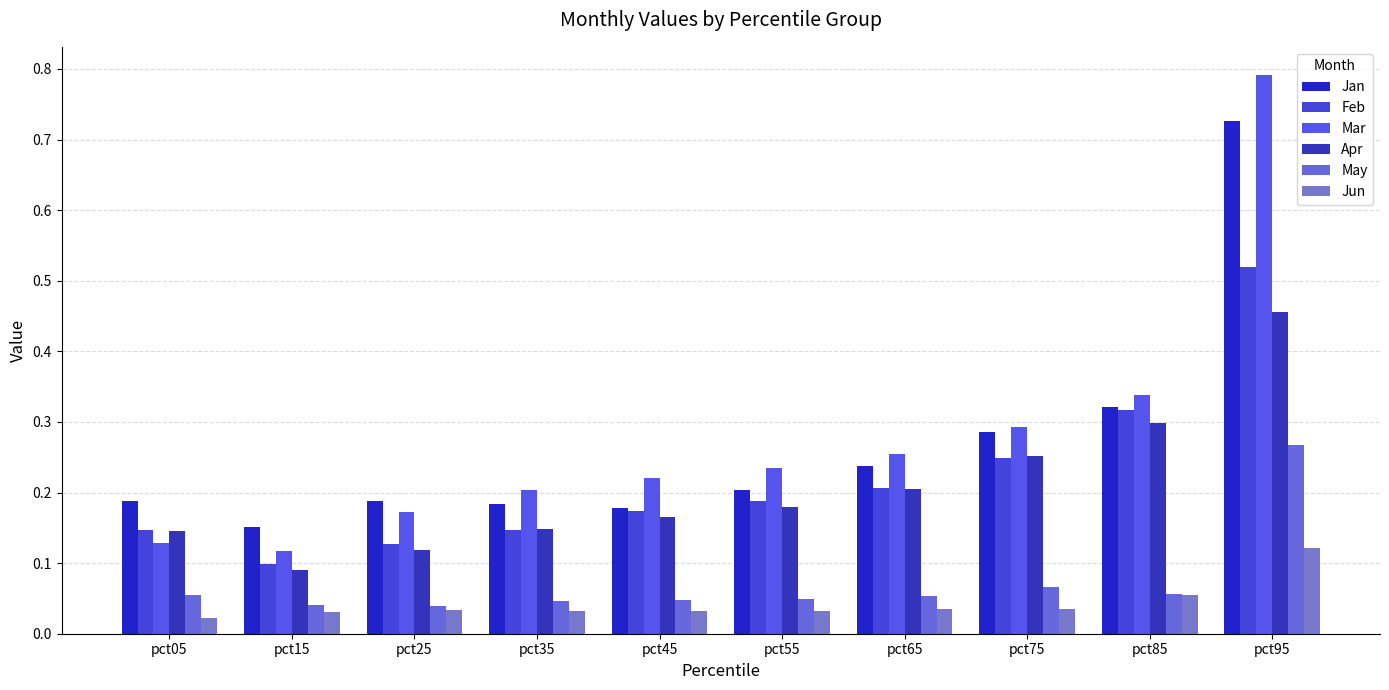

Reading left to right, list all the values displayed in this chart.

Jan: 0.2	0.2	0.2	0.2	0.2	0.2	0.2	0.3	0.3	0.7
Feb: 0.1	0.1	0.1	0.1	0.2	0.2	0.2	0.2	0.3	0.5
Mar: 0.1	0.1	0.2	0.2	0.2	0.2	0.3	0.3	0.3	0.8
Apr: 0.1	0.1	0.1	0.1	0.2	0.2	0.2	0.3	0.3	0.5
May: 0.1	0.0	0.0	0.0	0.0	0.0	0.1	0.1	0.1	0.3
Jun: 0.0	0.0	0.0	0.0	0.0	0.0	0.0	0.0	0.1	0.1